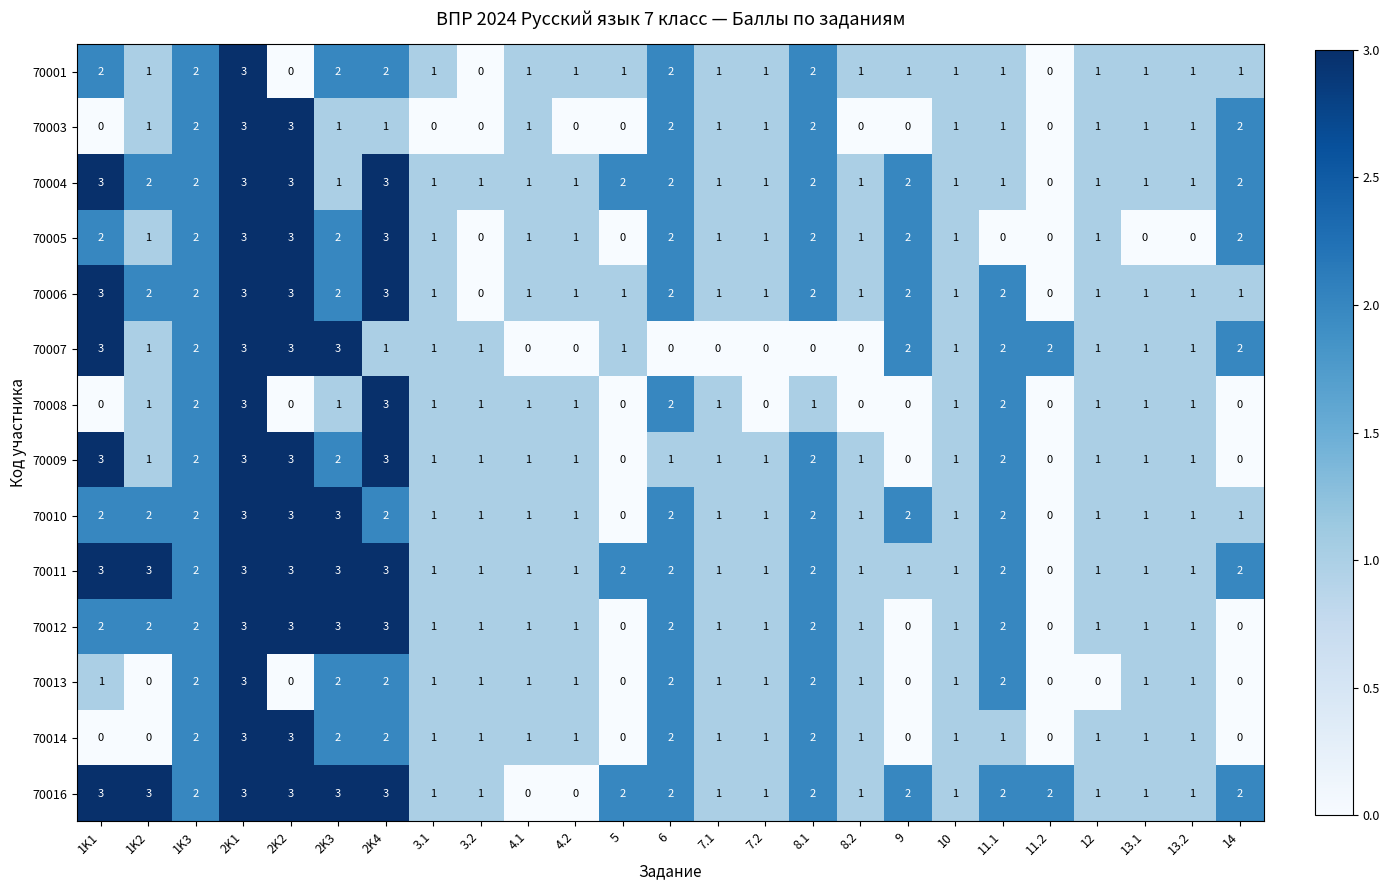

Count the 70007 values in the range 0 to 2.

21